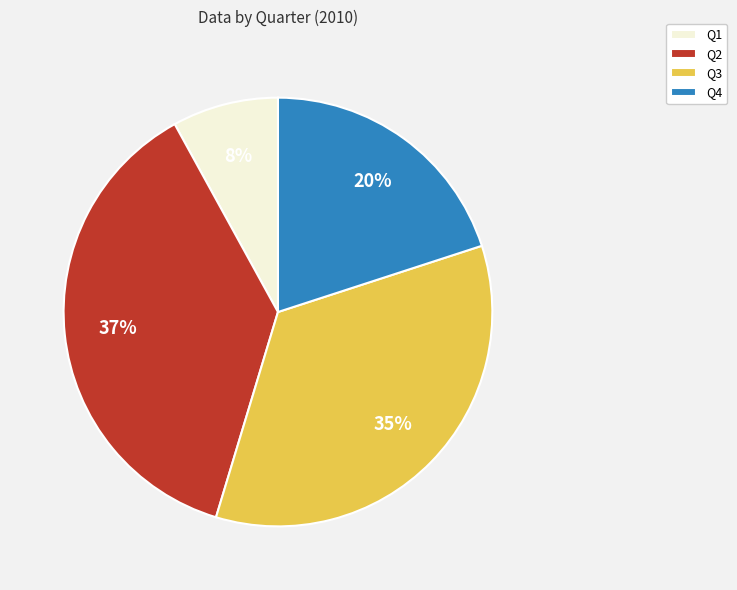

To the nearest percent, what portion does Q2 represent?

37%